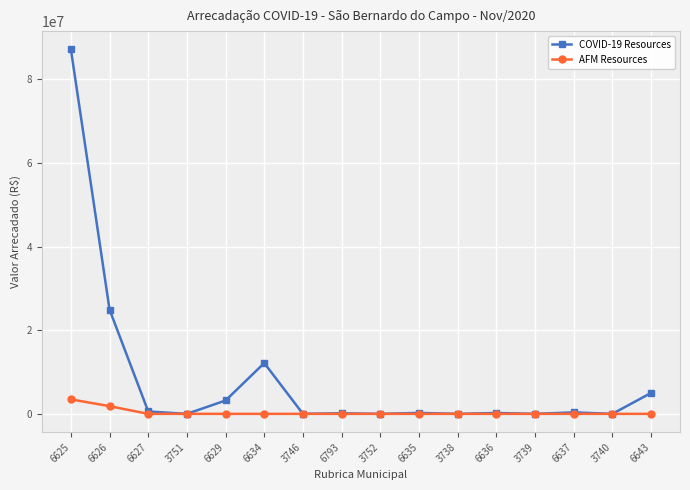

How many values in the COVID-19 Resources series are below 234150?

8